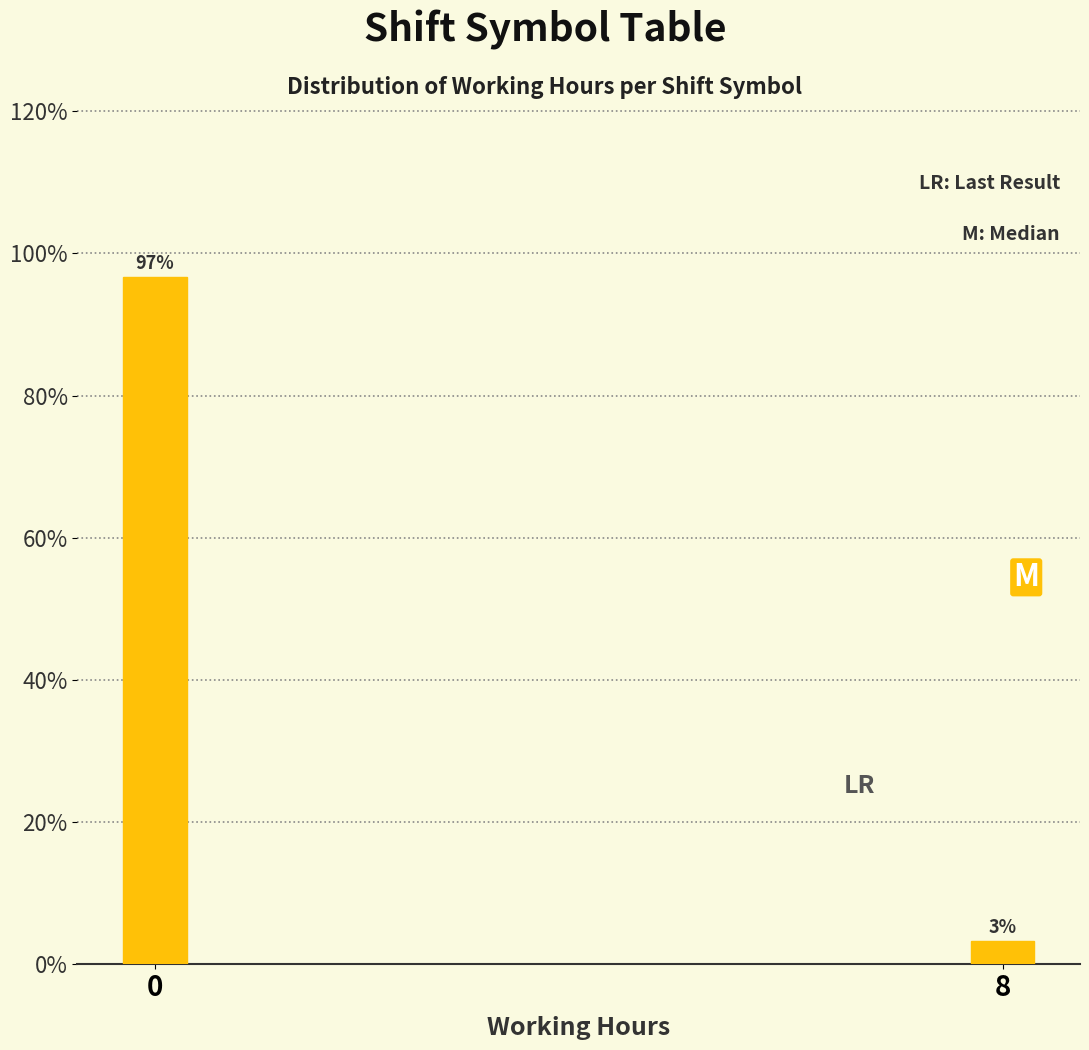

What is the greatest value displayed?

96.7